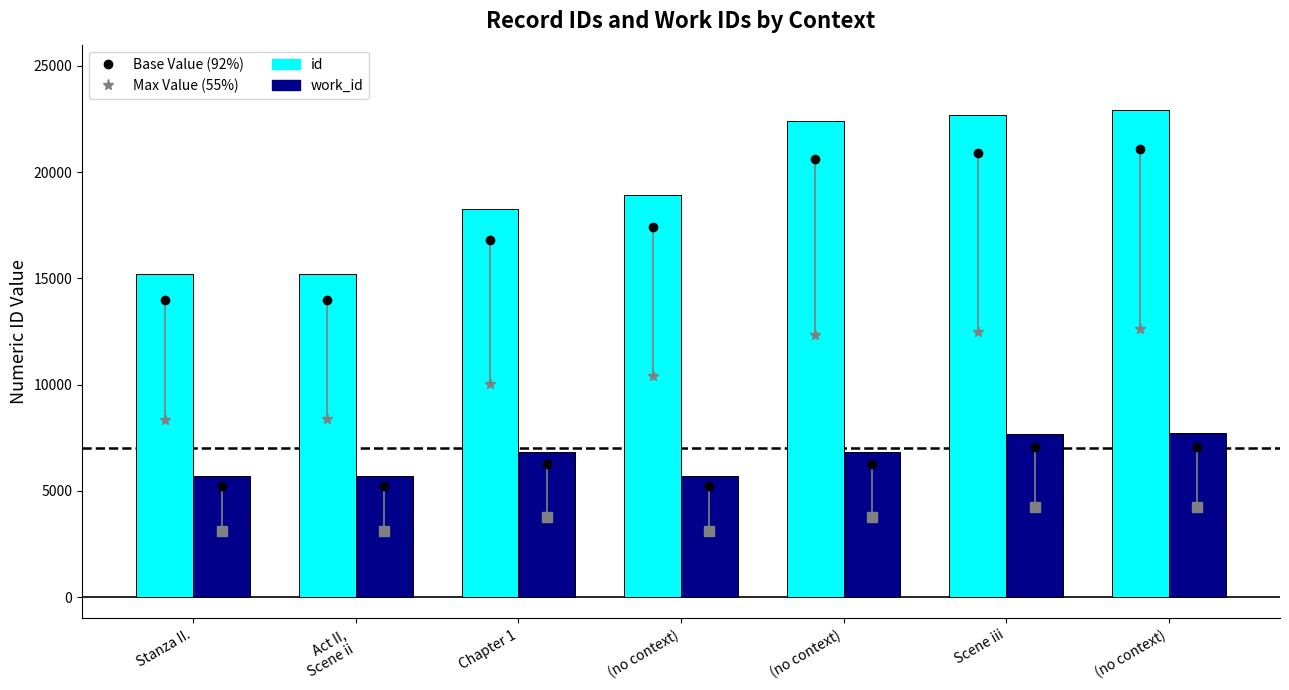

What is the total value across all series at (no context)?

24605